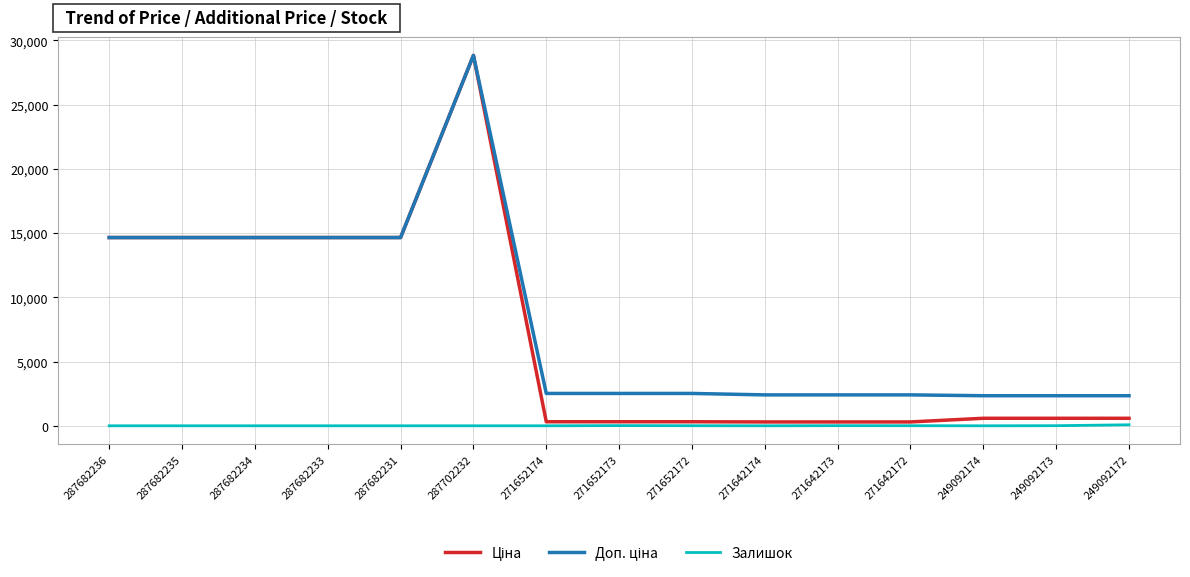

Which category has the highest value across all series?

287702232